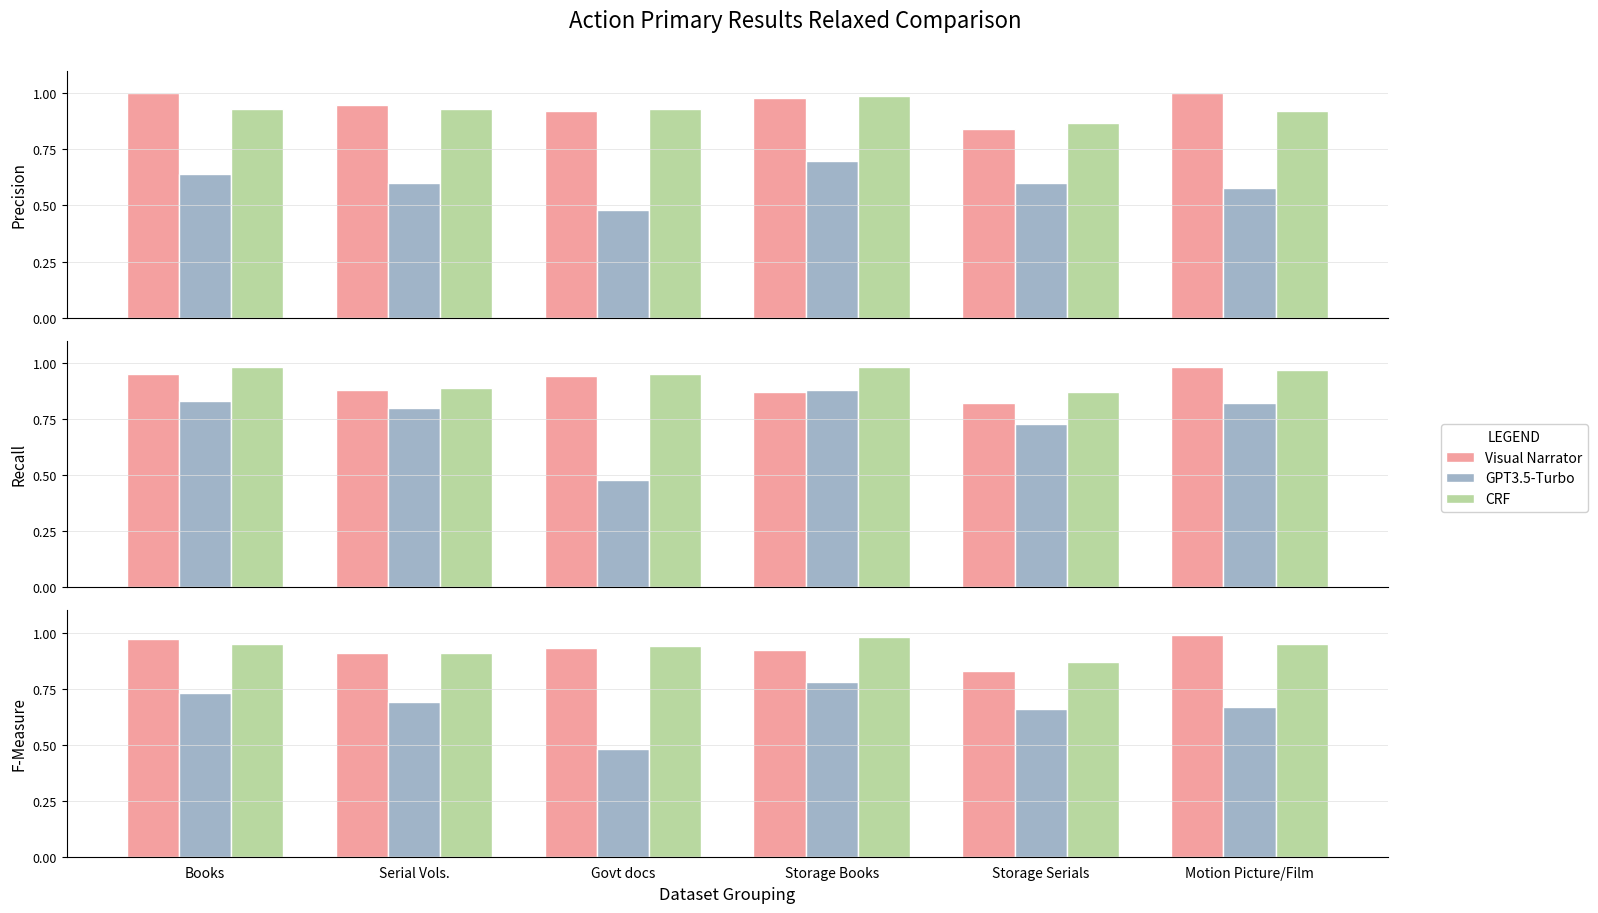

Between Serial Vols. and Storage Serials, which is larger?

Serial Vols.